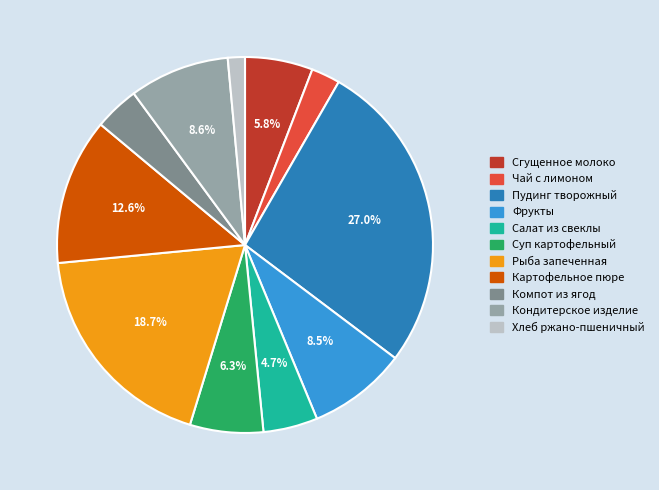

Approximately how many times larger is the value at Кондитерское изделие compared to Салат из свеклы?

1.8